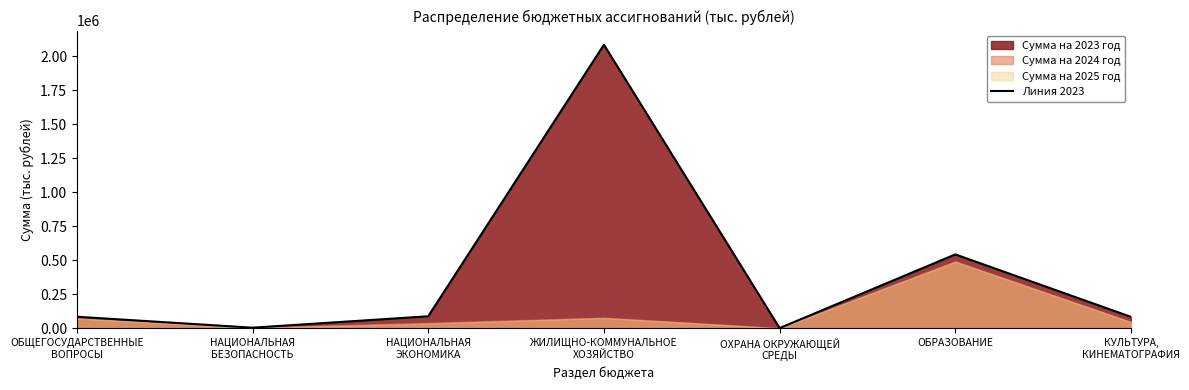

Reading left to right, transcribe all the data shown in this chart.

ОБЩЕГОСУДАРСТВЕННЫЕ
ВОПРОСЫ=84996.6	НАЦИОНАЛЬНАЯ
БЕЗОПАСНОСТЬ=4611.5	НАЦИОНАЛЬНАЯ
ЭКОНОМИКА=88417.7	ЖИЛИЩНО-КОММУНАЛЬНОЕ
ХОЗЯЙСТВО=2083475.6	ОХРАНА ОКРУЖАЮЩЕЙ
СРЕДЫ=1611.9	ОБРАЗОВАНИЕ=542996.1	КУЛЬТУРА,
КИНЕМАТОГРАФИЯ=83977.2